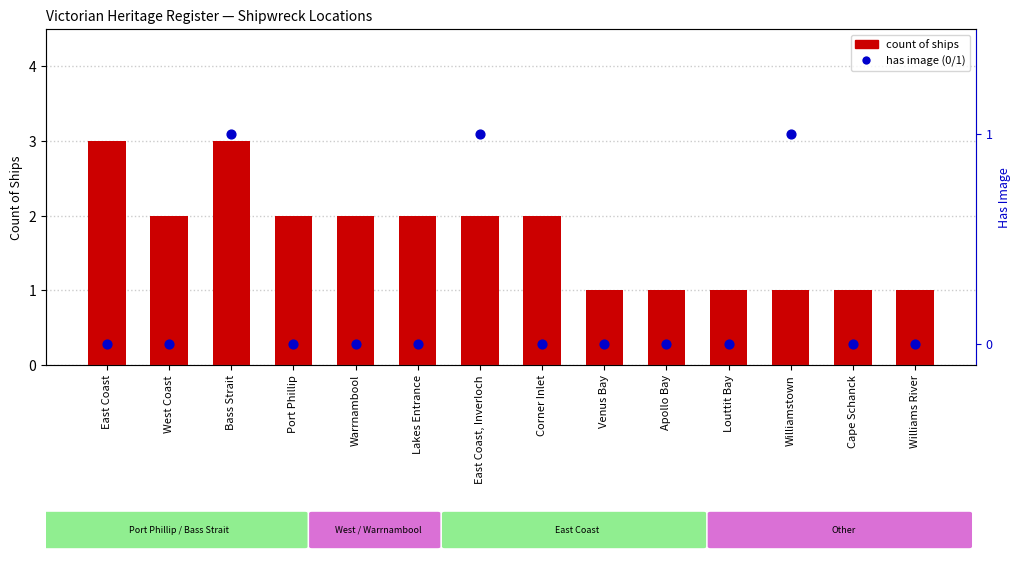

Which series reaches the maximum Y coordinate?

count of ships